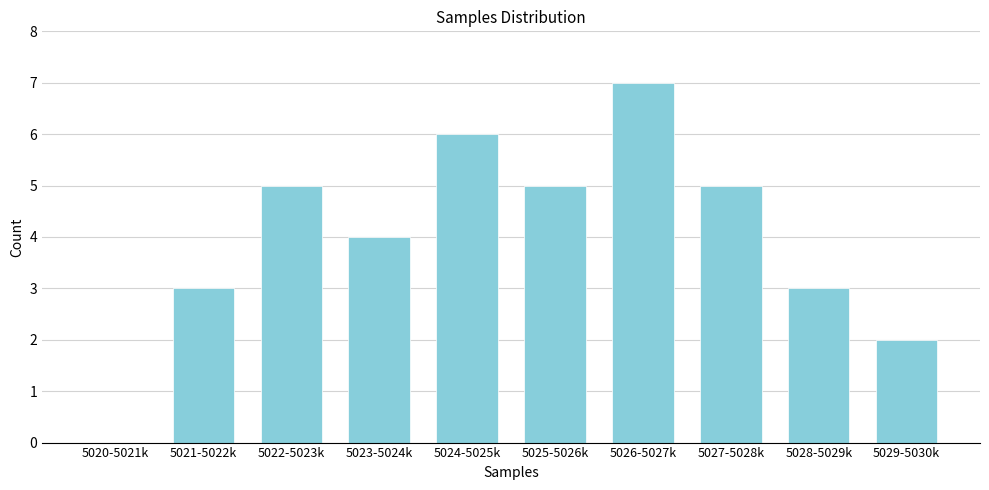

Reading right to left, list all the values displayed in this chart.

5029-5030k=2	5028-5029k=3	5027-5028k=5	5026-5027k=7	5025-5026k=5	5024-5025k=6	5023-5024k=4	5022-5023k=5	5021-5022k=3	5020-5021k=0